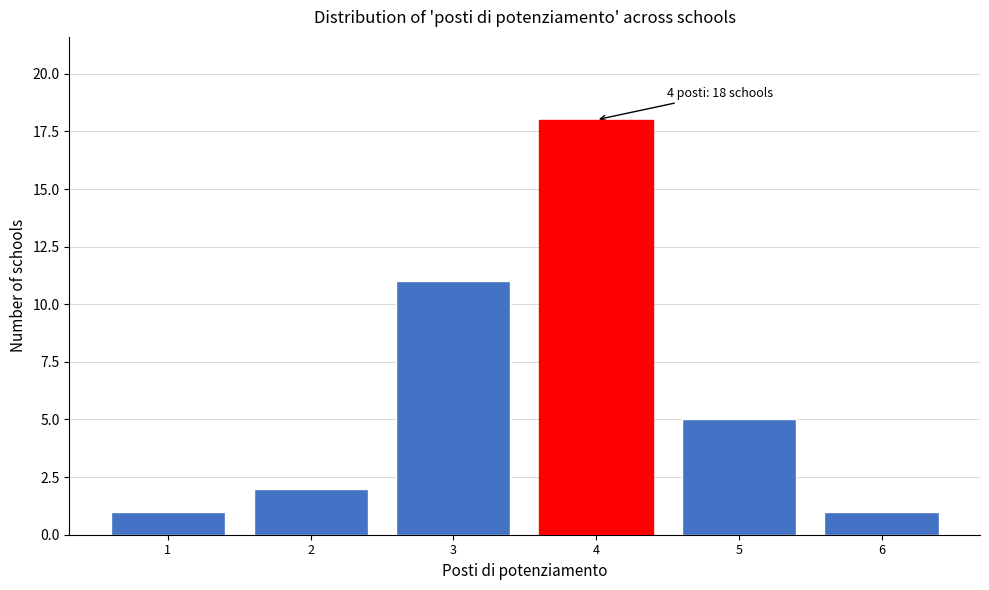

Over which range of the x-axis is the bar tallest?

3.5 to 4.5